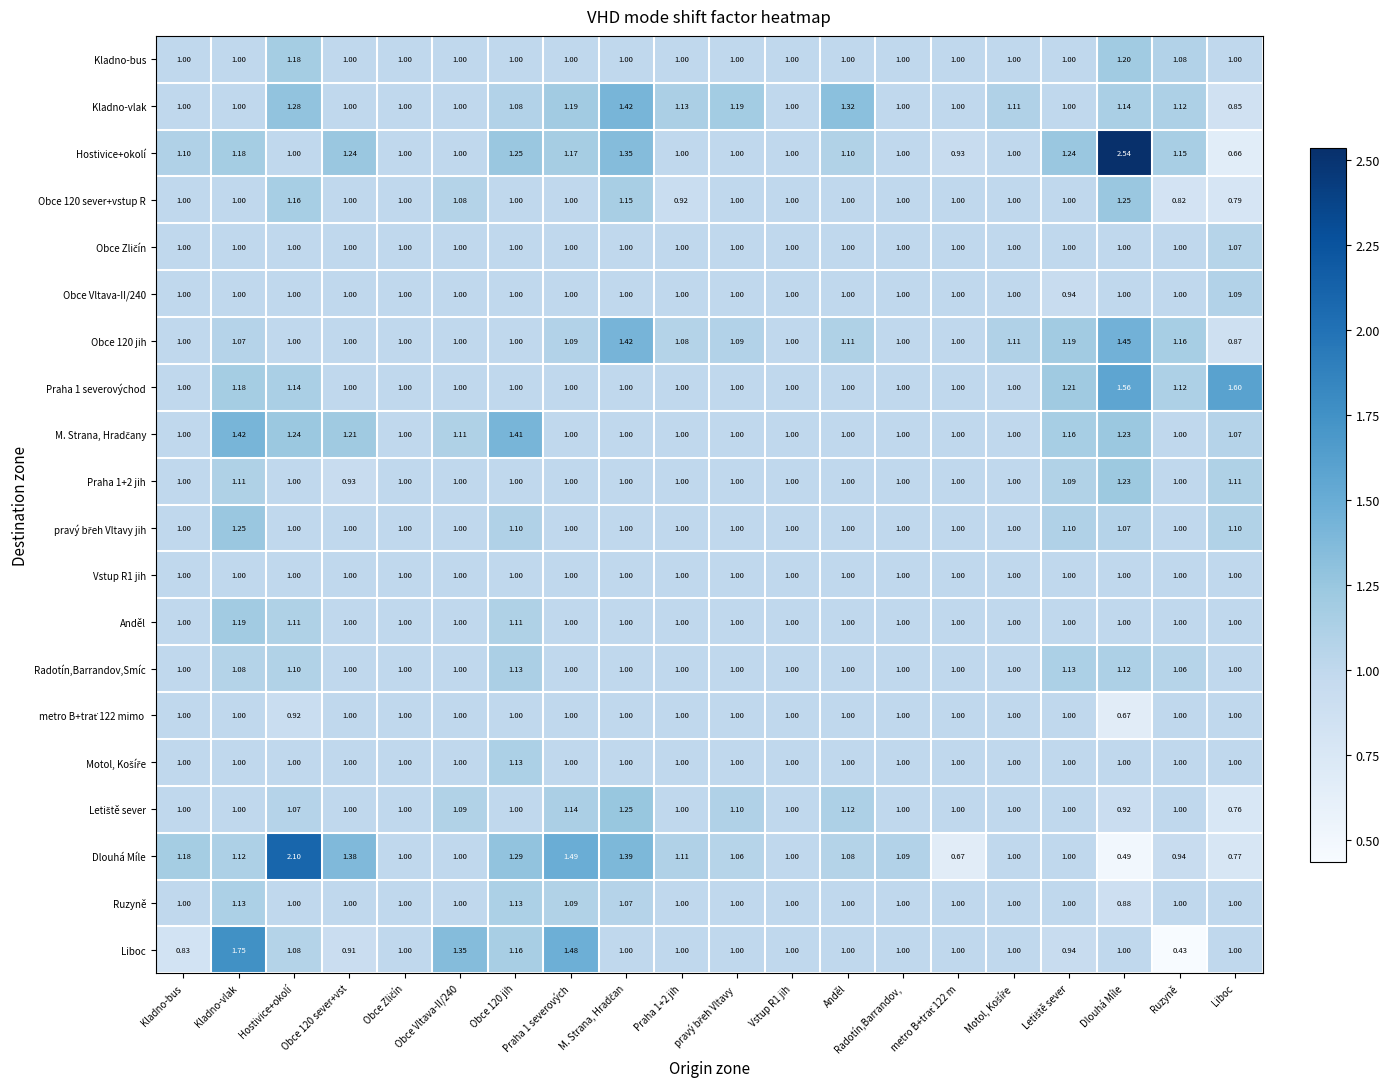

At which category is the sum across all series the highest?

Dlouhá Míle